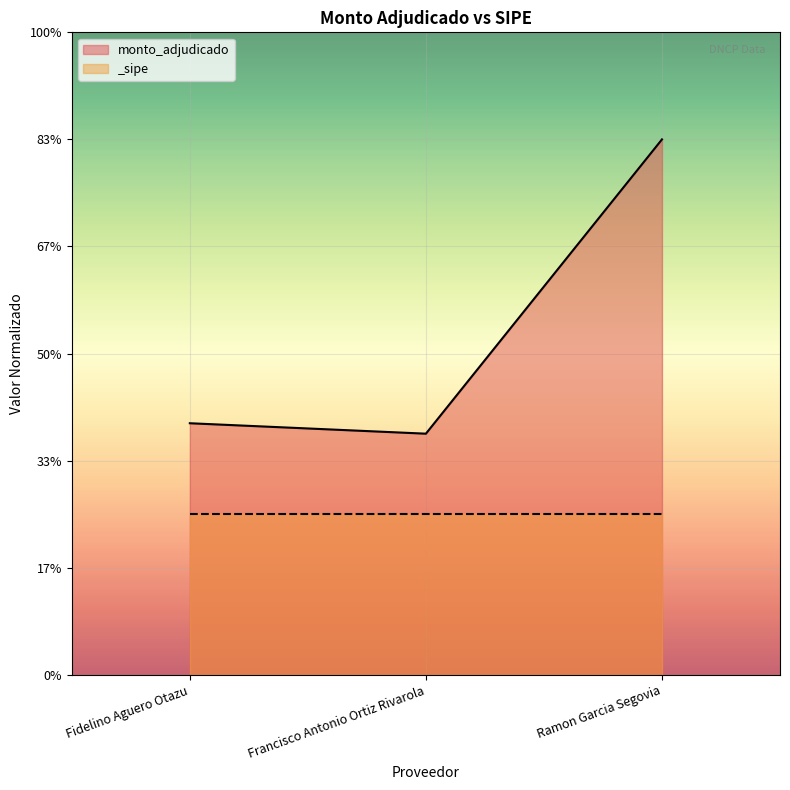

Rank the categories by value from lowest to highest.

Francisco Antonio Ortiz Rivarola, Fidelino Aguero Otazu, Ramon Garcia Segovia